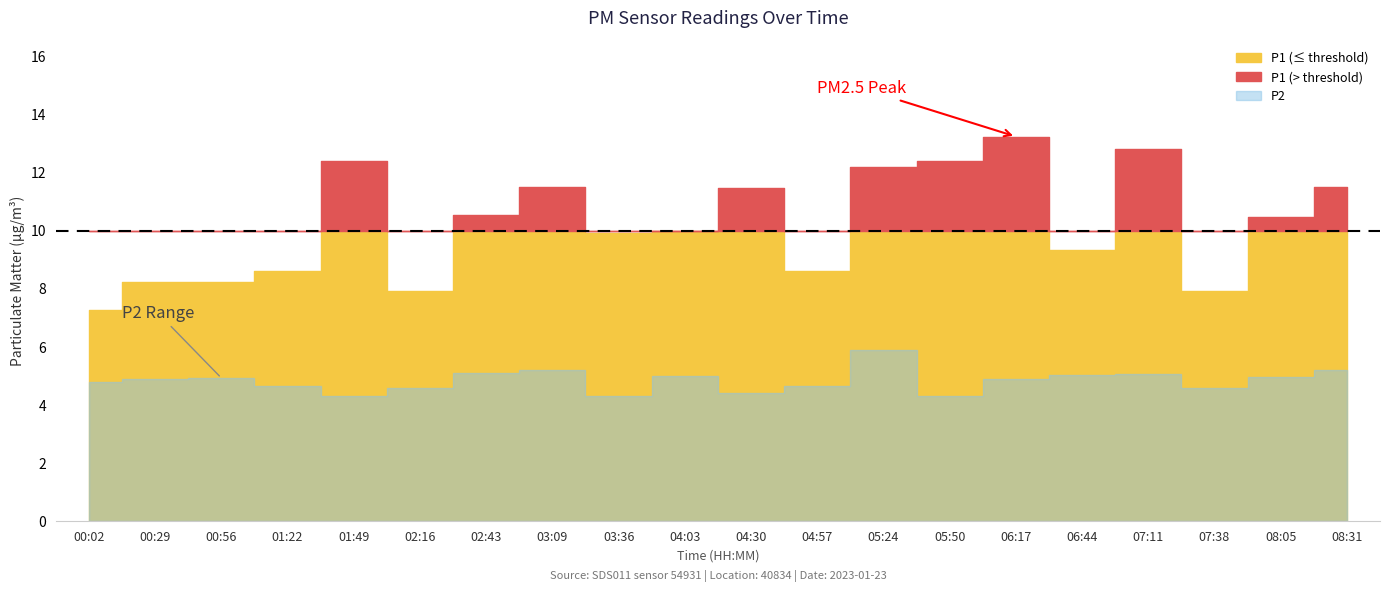

Rank the series at 00:56 from highest to lowest value.

P1, P2